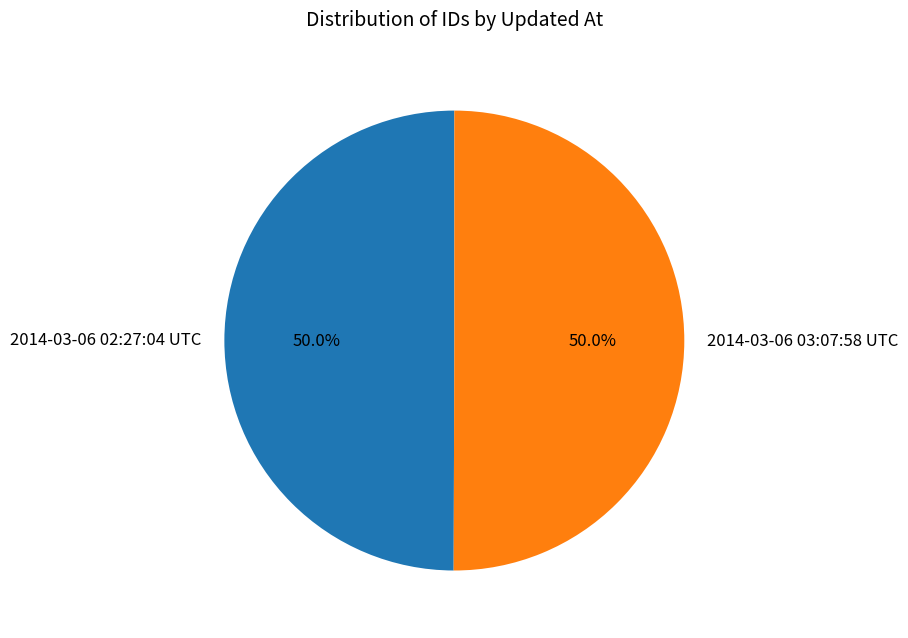

What percentage is the 2014-03-06 03:07:58 UTC slice, to the nearest percent?

50%